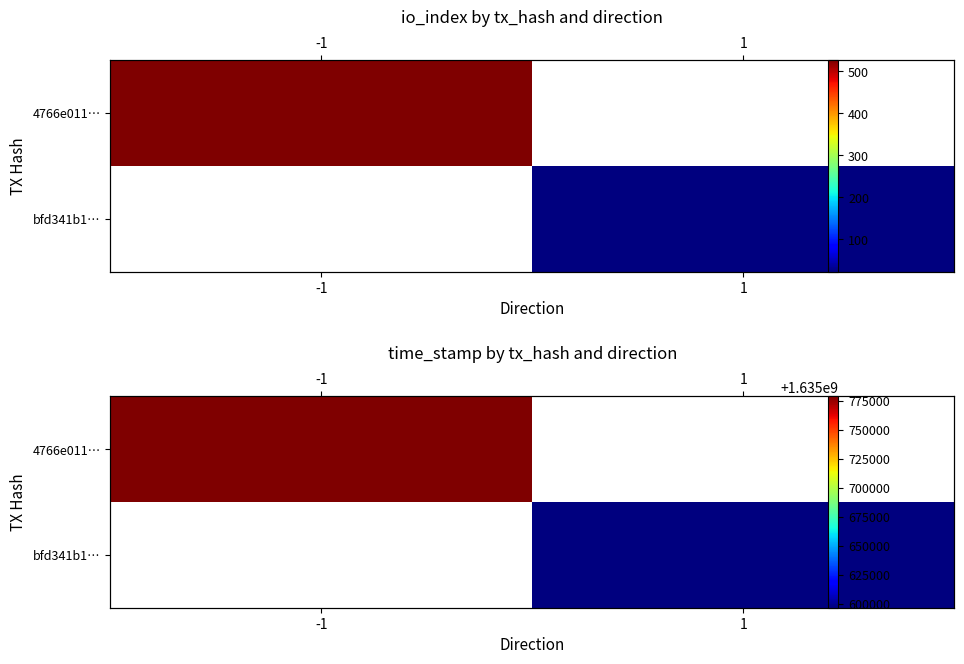

At 1, list the series in order from largest to smallest.

4766e011…, bfd341b1…